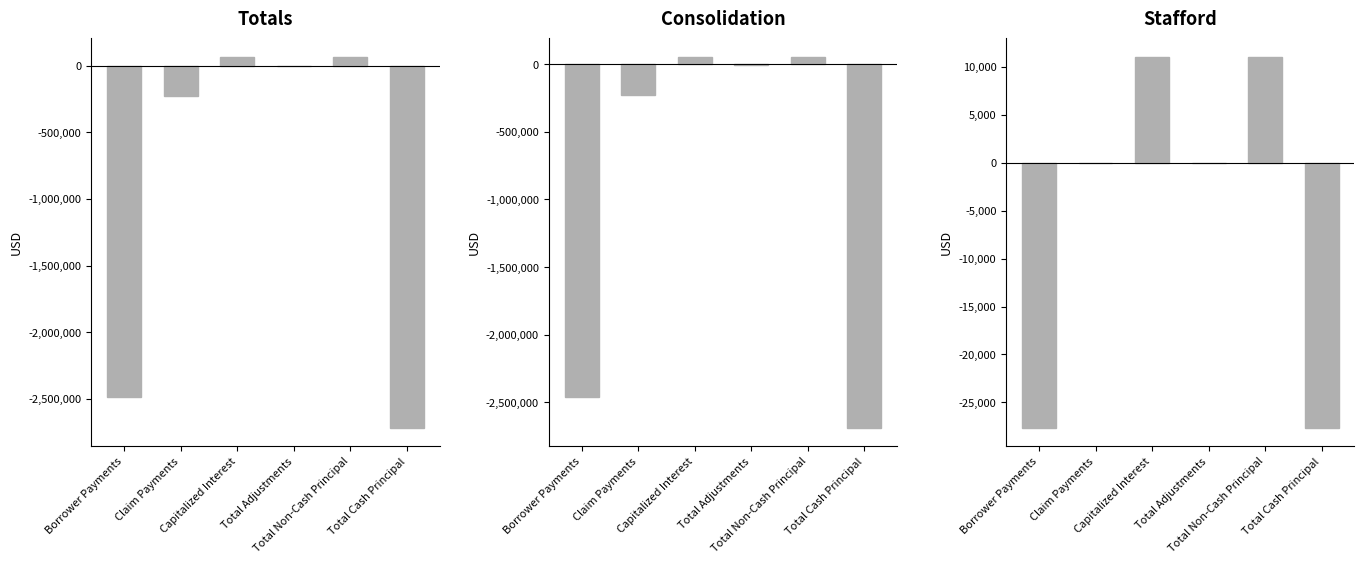

What is the lowest value of the Totals series?

-2714792.3